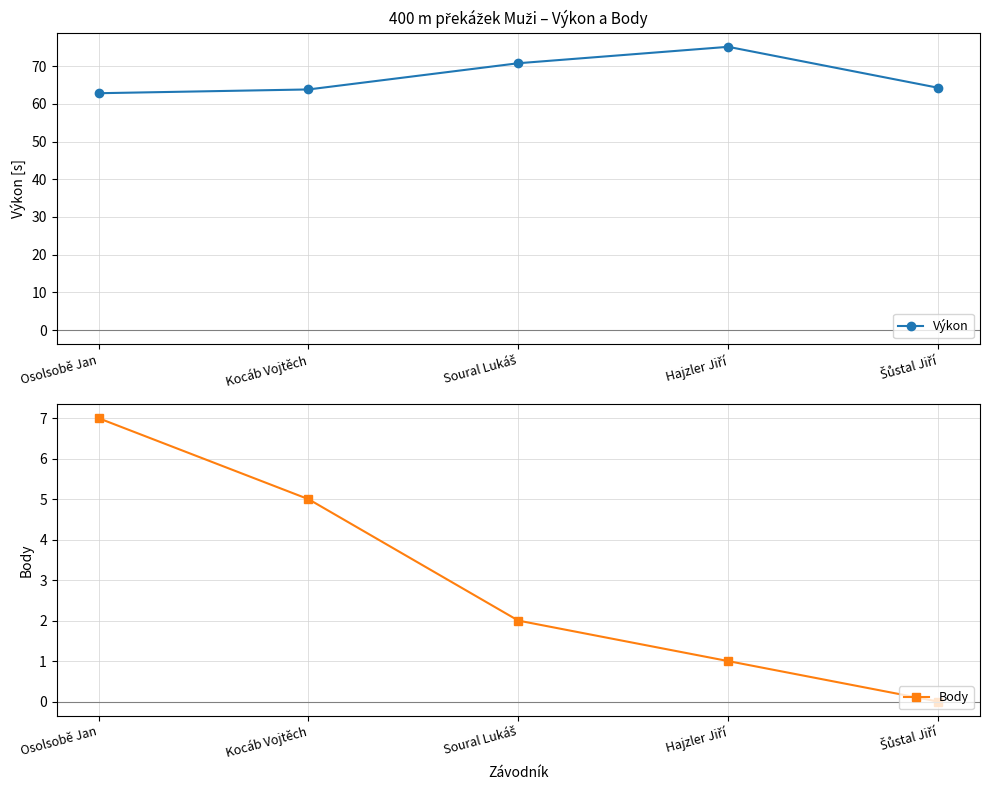

What is the label of the 1st point from the left?

Osolsobě Jan